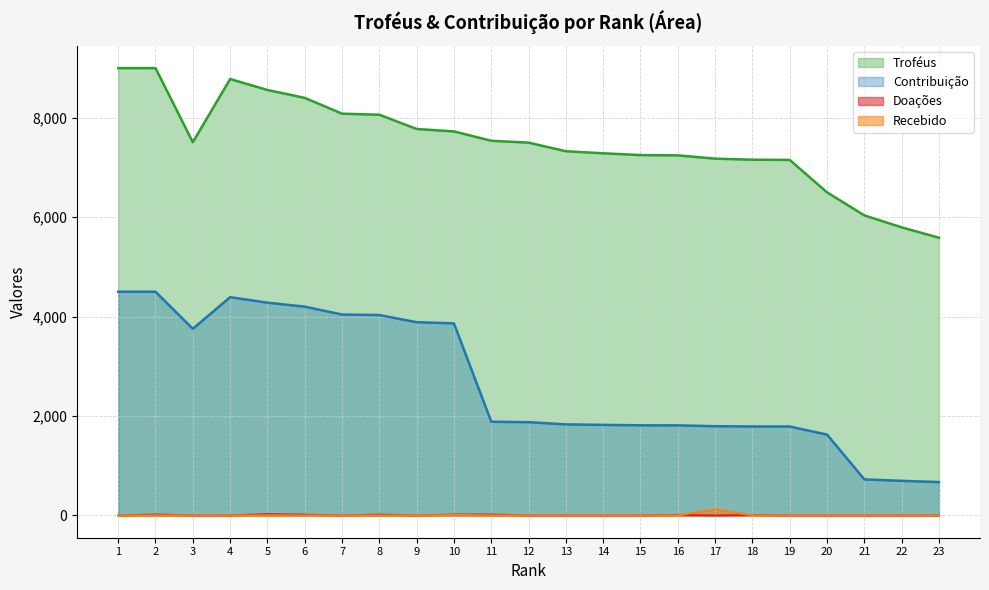

Where does the Contribuição series first go above 1875?

1